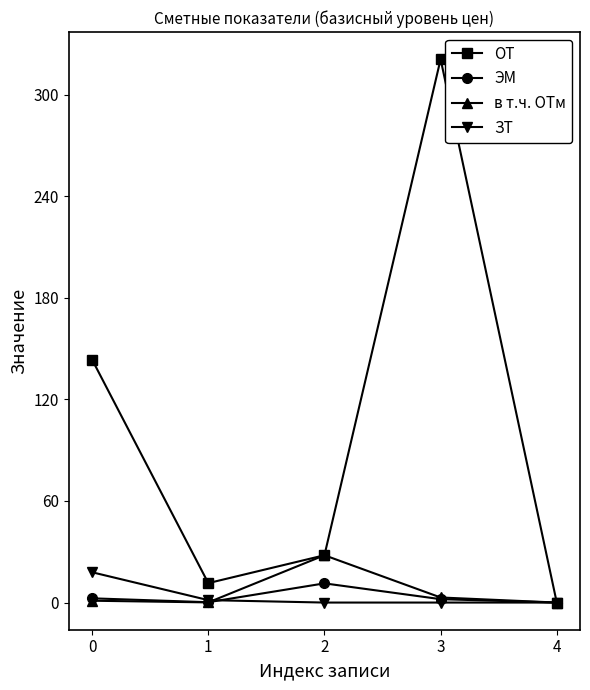

Which category has the highest value across all series?

3